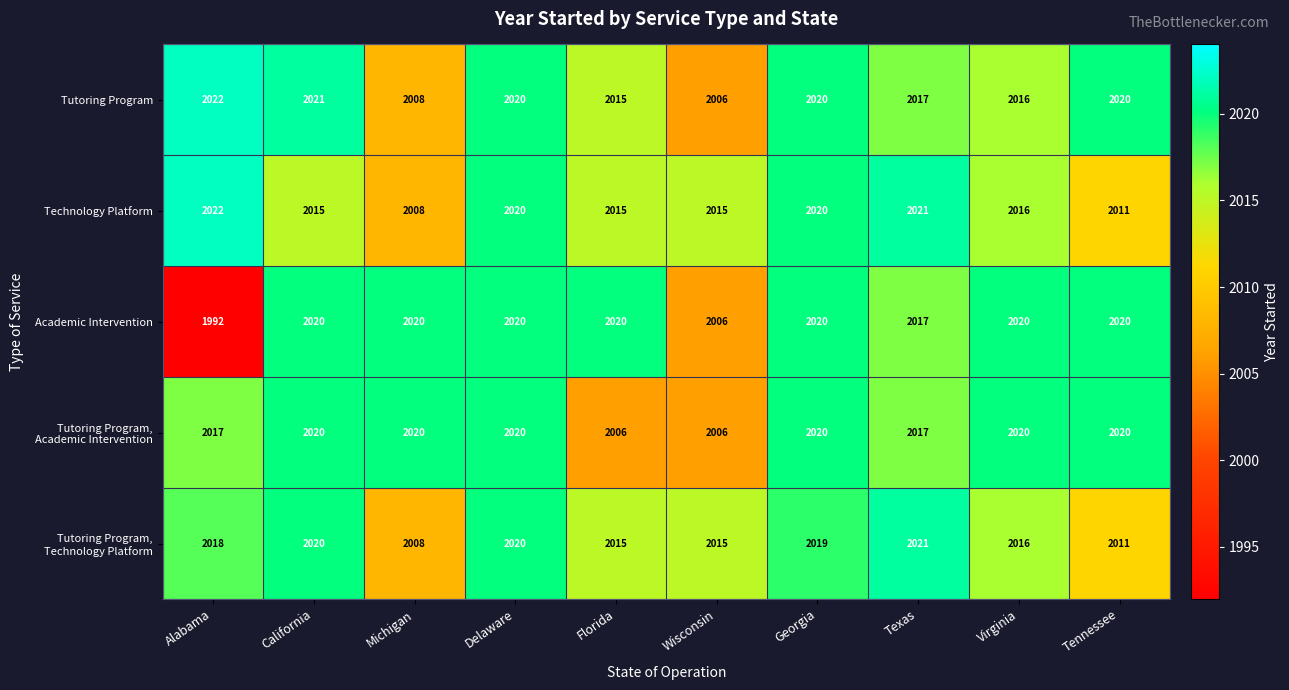

Count the Academic Intervention values in the range 2017 to 2020.

8